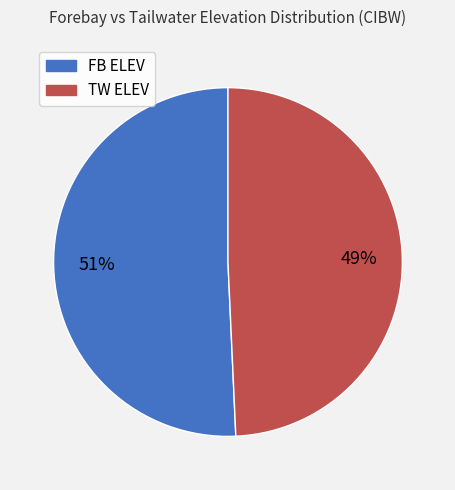

What is the largest slice in the pie chart?

FB ELEV